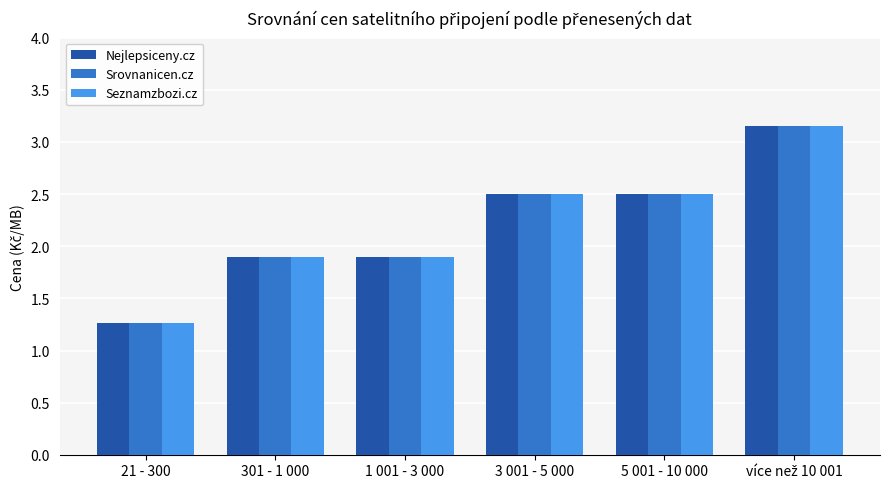

Is the value of Nejlepsiceny.cz at 21 - 300 greater than the value of Srovnanicen.cz at 1 001 - 3 000?

No